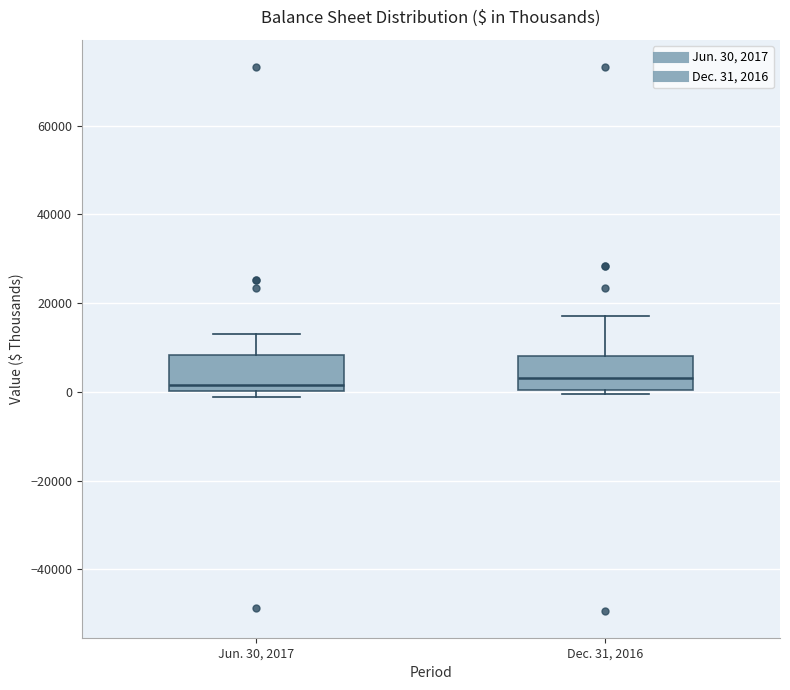

Where is the upper edge of the box for Dec. 31, 2016 on the y-axis? The values are not printed on the chart, so give them approximately, as read against the axis.

8000